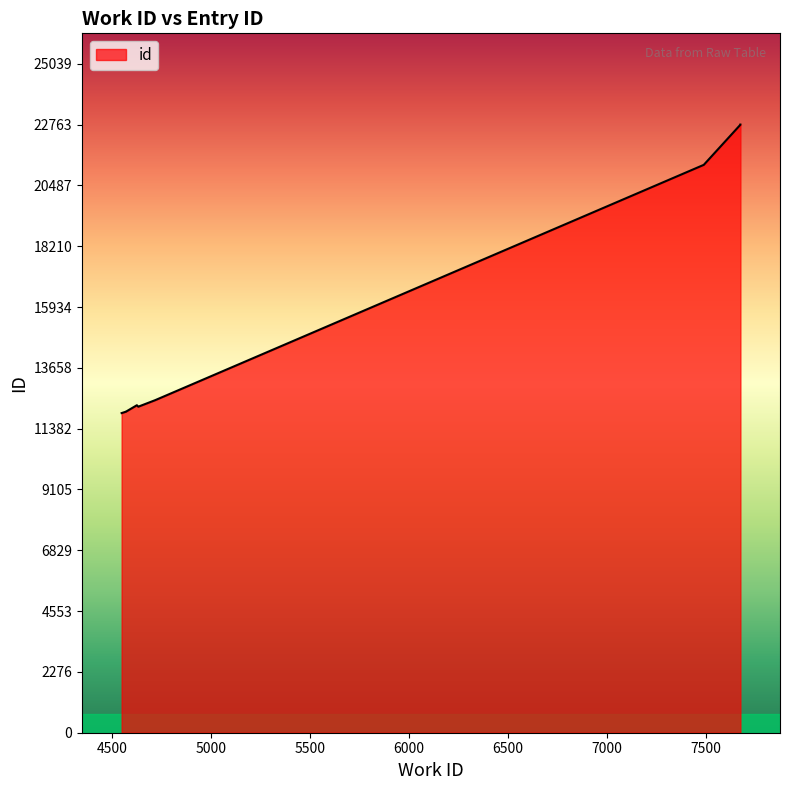

Does the chart have visible grid lines?

No